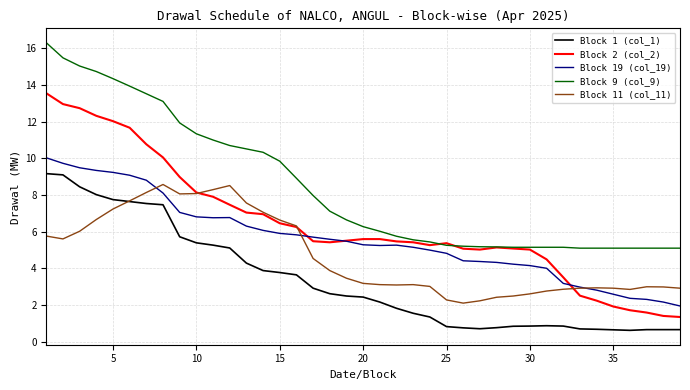

True or false: Block 1 (col_1) and Block 2 (col_2) intersect in this chart.

False